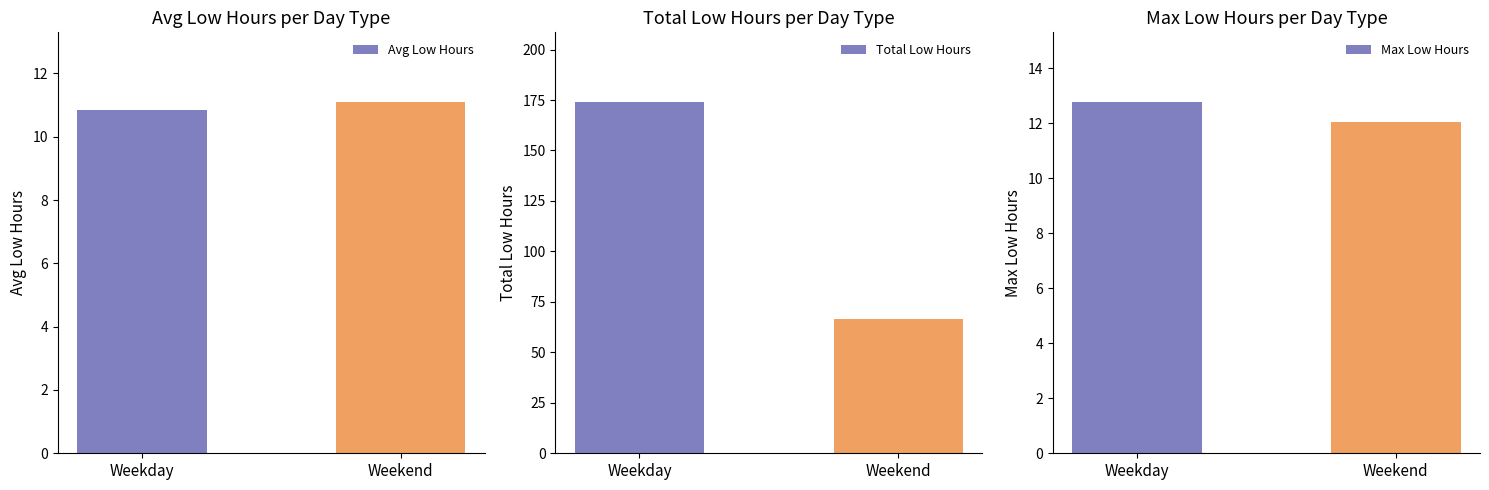

The Max Low Hours series shows 12.8 at Weekday. True or false?

True